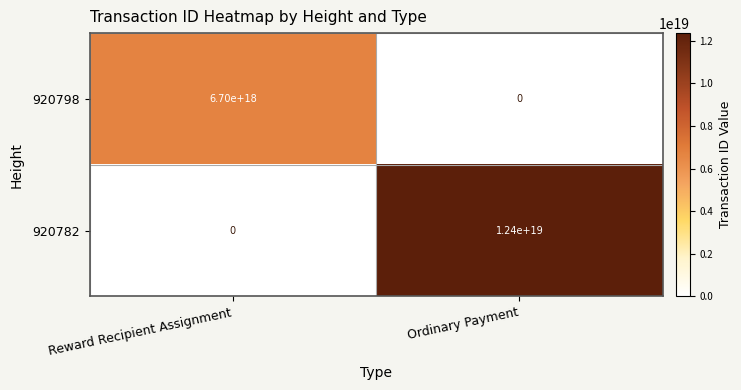

Where is 920782 nearest to the value 6200000000000000000?

Reward Recipient Assignment